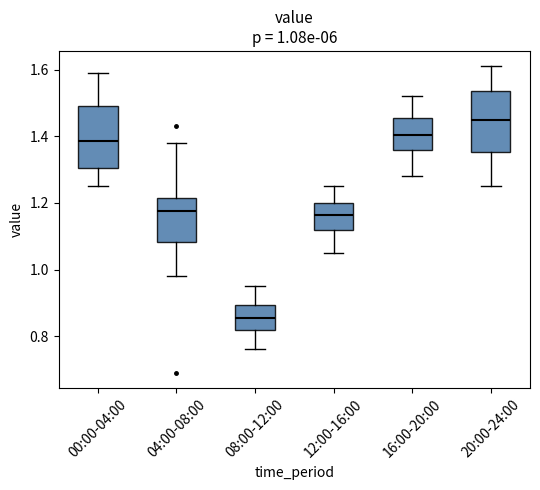

Which box has the lowest median line?

08:00-12:00